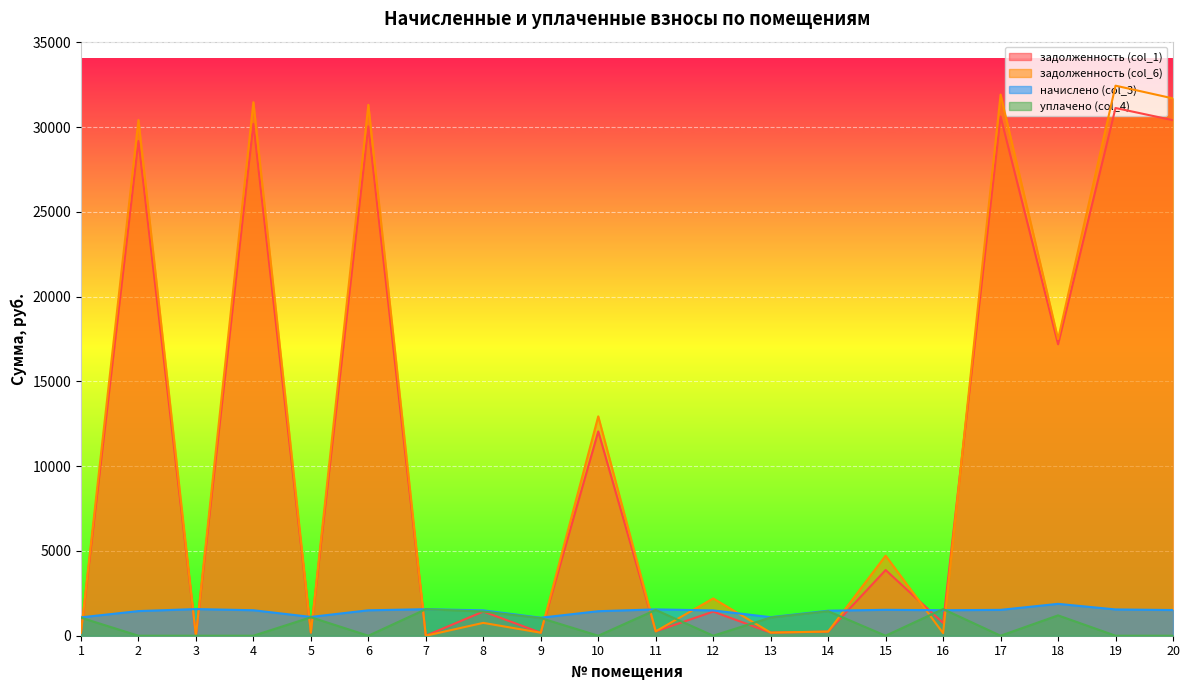

How many values in the задолженность (col_6) series are below 2198?

10